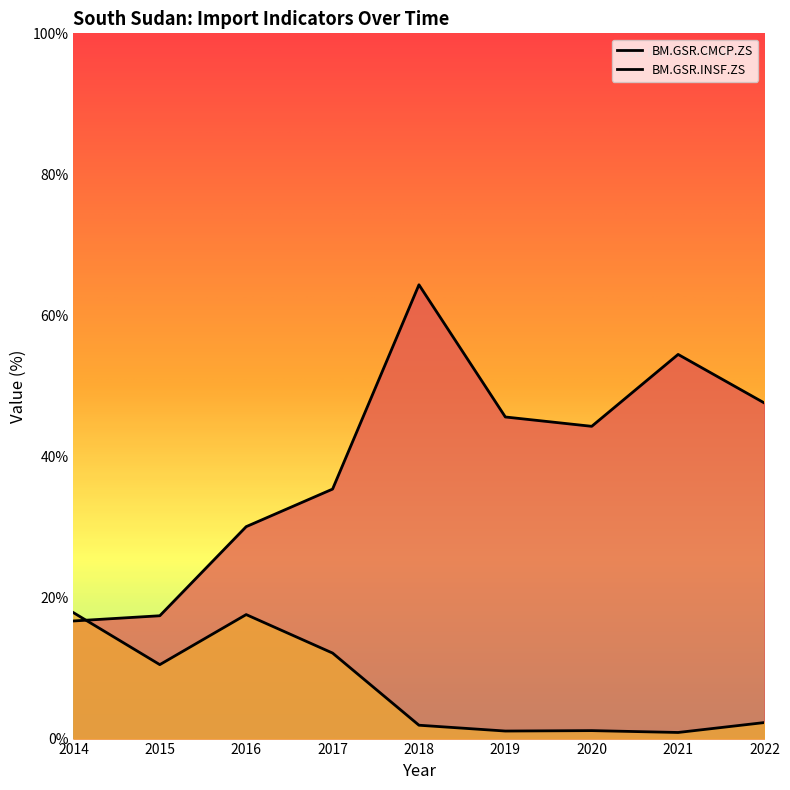

Does the chart display data point markers on the line(s)?

No